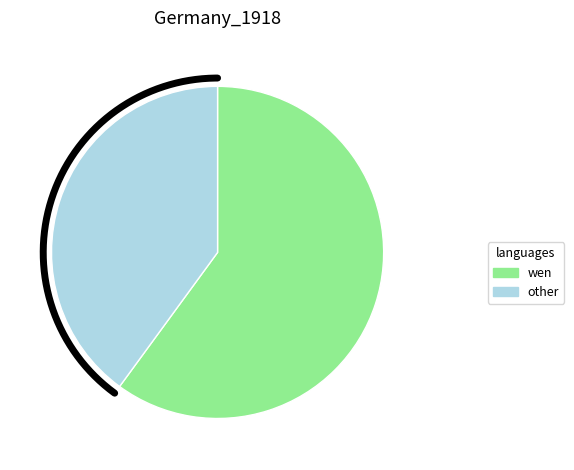

Is A. Kothmann the majority of the pie?

No